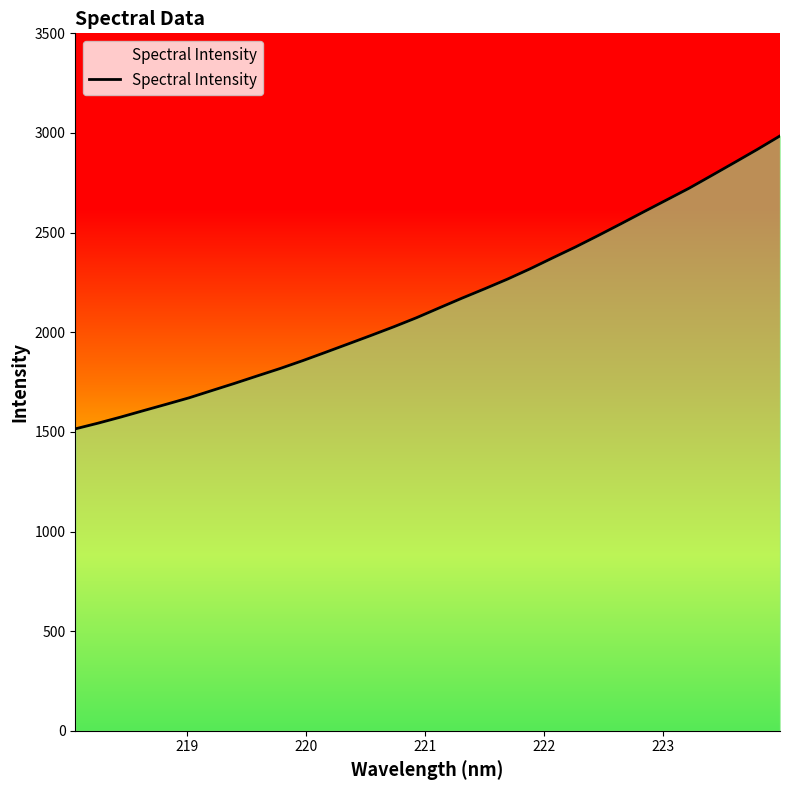

What is the smallest value displayed?

1515.1